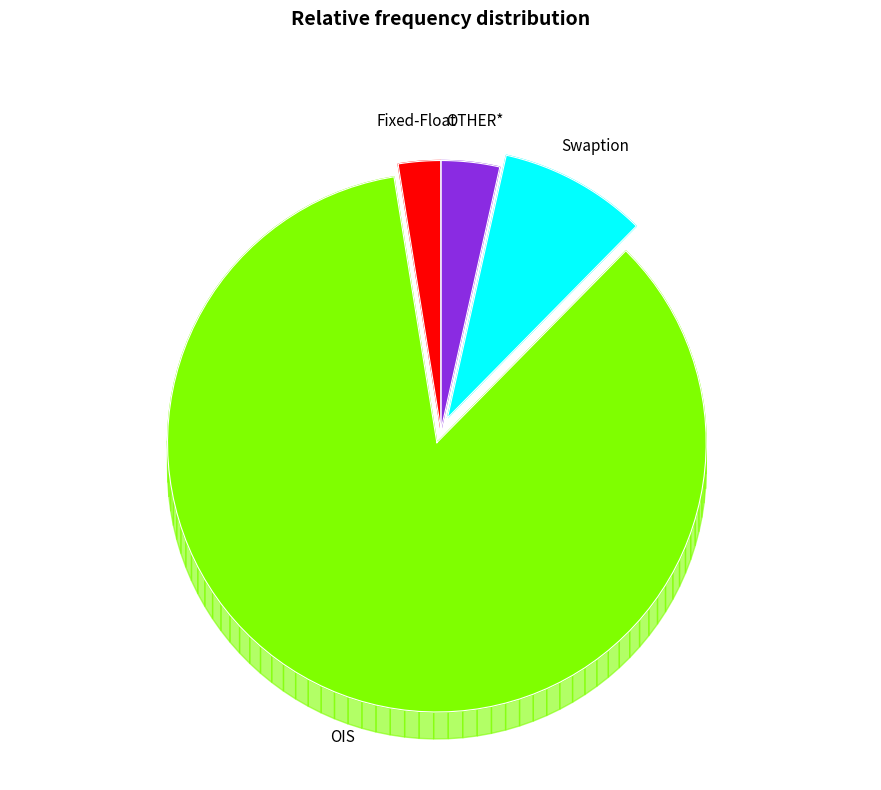

The Swaption slice represents 2% of the pie. True or false?

False